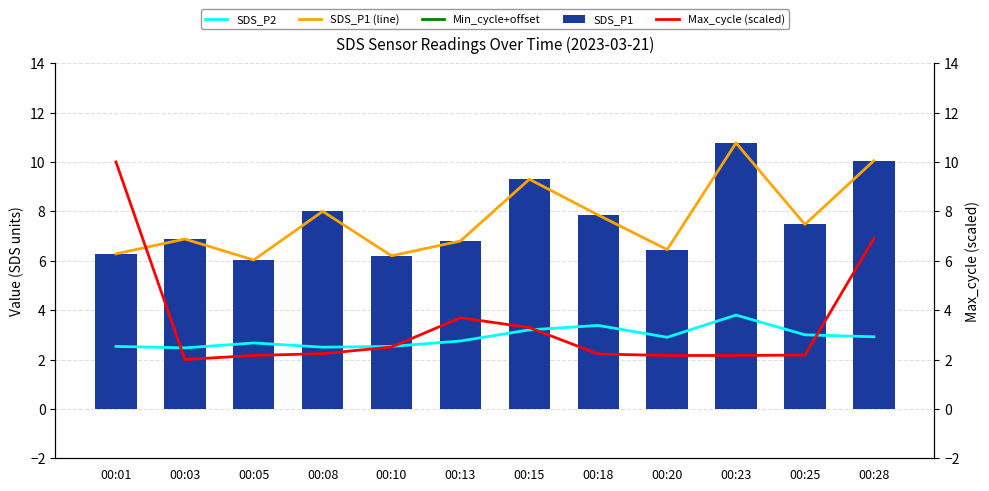

Reading right to left, transcribe all the data shown in this chart.

SDS_P2: 2.9	3.0	3.8	2.9	3.4	3.2	2.8	2.5	2.5	2.7	2.5	2.5
SDS_P1 (line): 10.1	7.5	10.8	6.5	7.8	9.3	6.8	6.2	8.0	6.0	6.9	6.3
Min_cycle+offset: 31.0	30.2	31.2	29.9	30.4	30.8	30.0	29.9	30.4	29.8	30.1	29.9
SDS_P1: 10.1	7.5	10.8	6.5	7.8	9.3	6.8	6.2	8.0	6.0	6.9	6.3
Max_cycle (scaled): 6.9	2.2	2.2	2.2	2.2	3.3	3.7	2.5	2.2	2.2	2.0	10.0